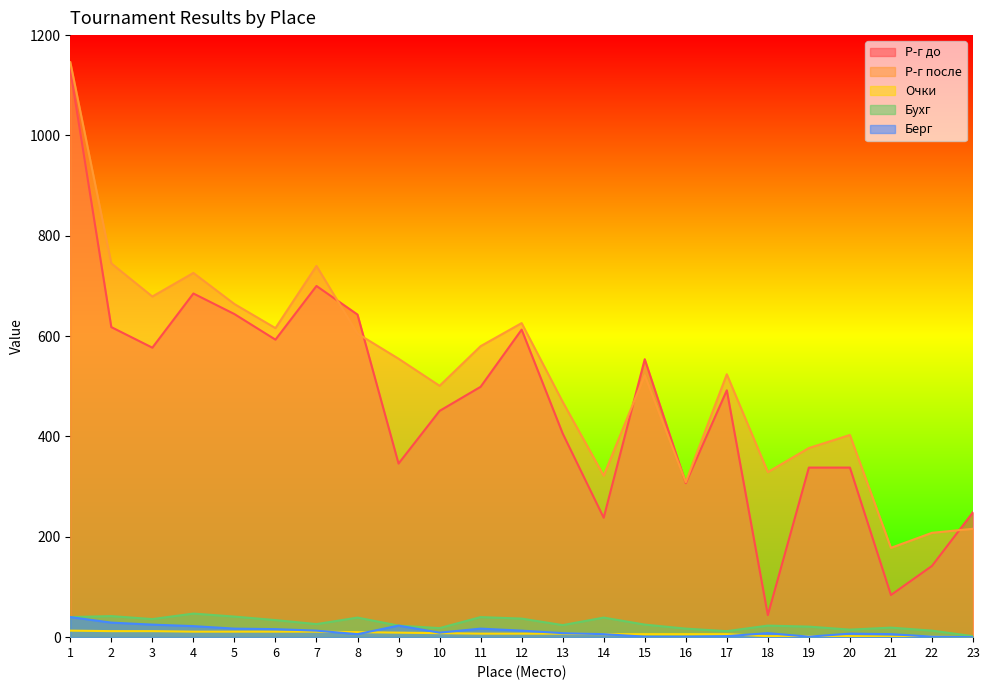

What is the value of the Р-г до point at the 18th from the left?

44